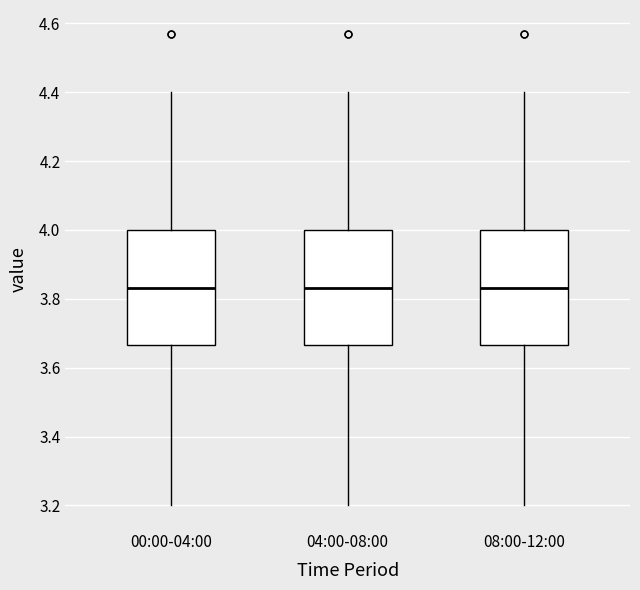

Reading left to right, read every box against the y-axis: the position of its median line, the range the box covers, and the ends of its whiskers. The values are not printed on the chart, so give them approximately, as read against the axis.

00:00-04:00: median 3.84, box 3.66 to 4.00, whiskers 3.20 to 4.40
04:00-08:00: median 3.84, box 3.66 to 4.00, whiskers 3.20 to 4.40
08:00-12:00: median 3.84, box 3.66 to 4.00, whiskers 3.20 to 4.40